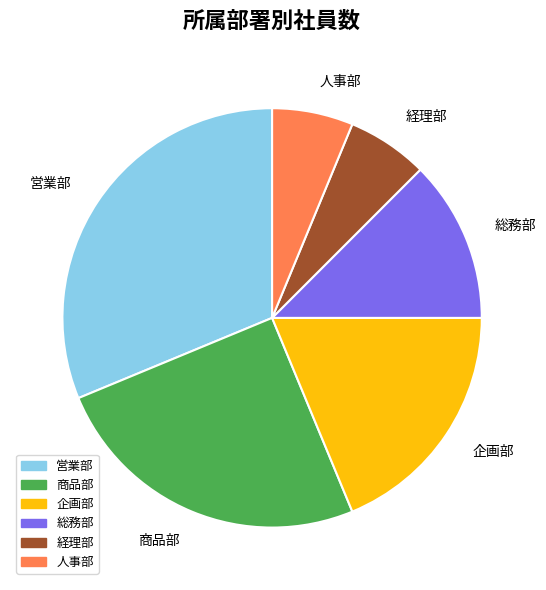

How many slices are in this pie chart?

6